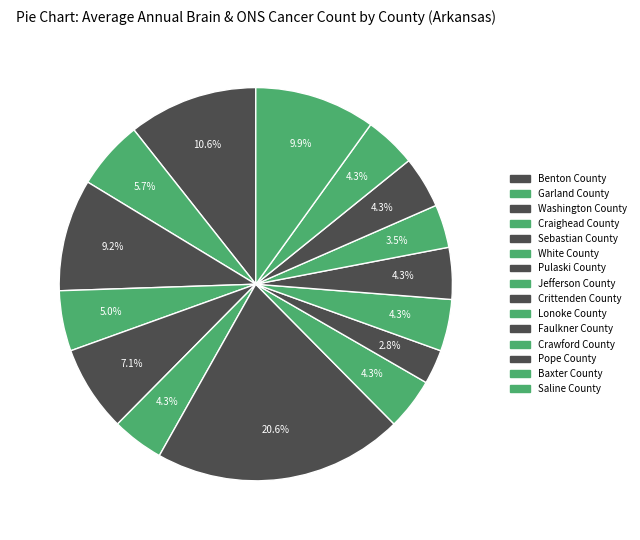

Is it true that Crittenden County is 8% of the pie?

False